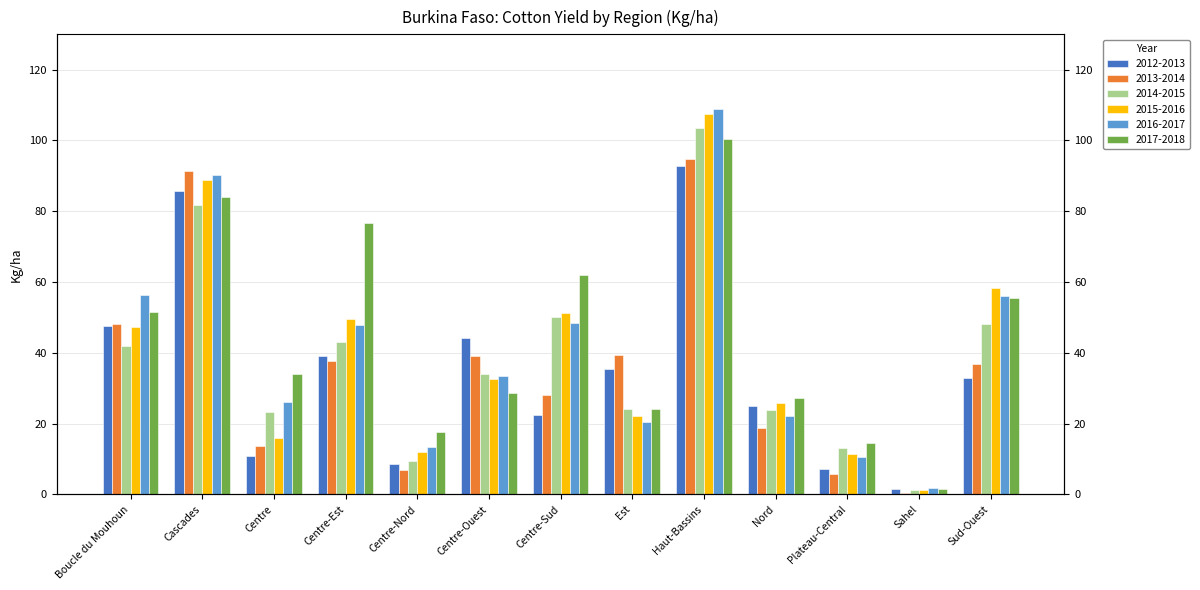

Which has a higher value, Centre-Est or Sud-Ouest?

Centre-Est